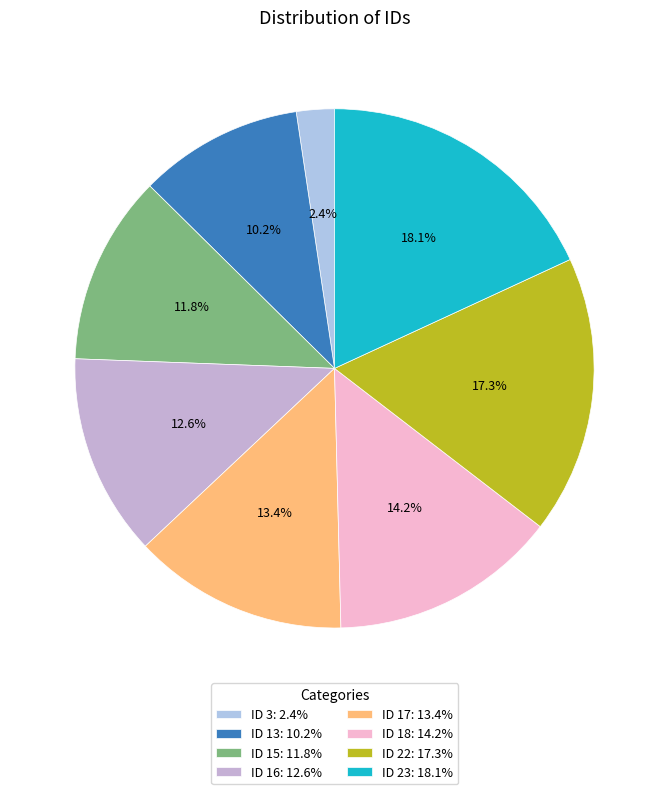

What portion of the pie excludes ID 3?

97.6%